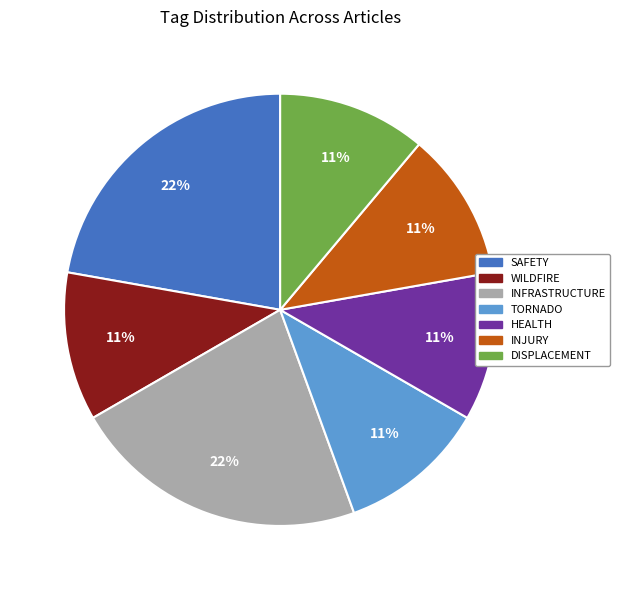

True or false: INFRASTRUCTURE accounts for 15% of the total.

False